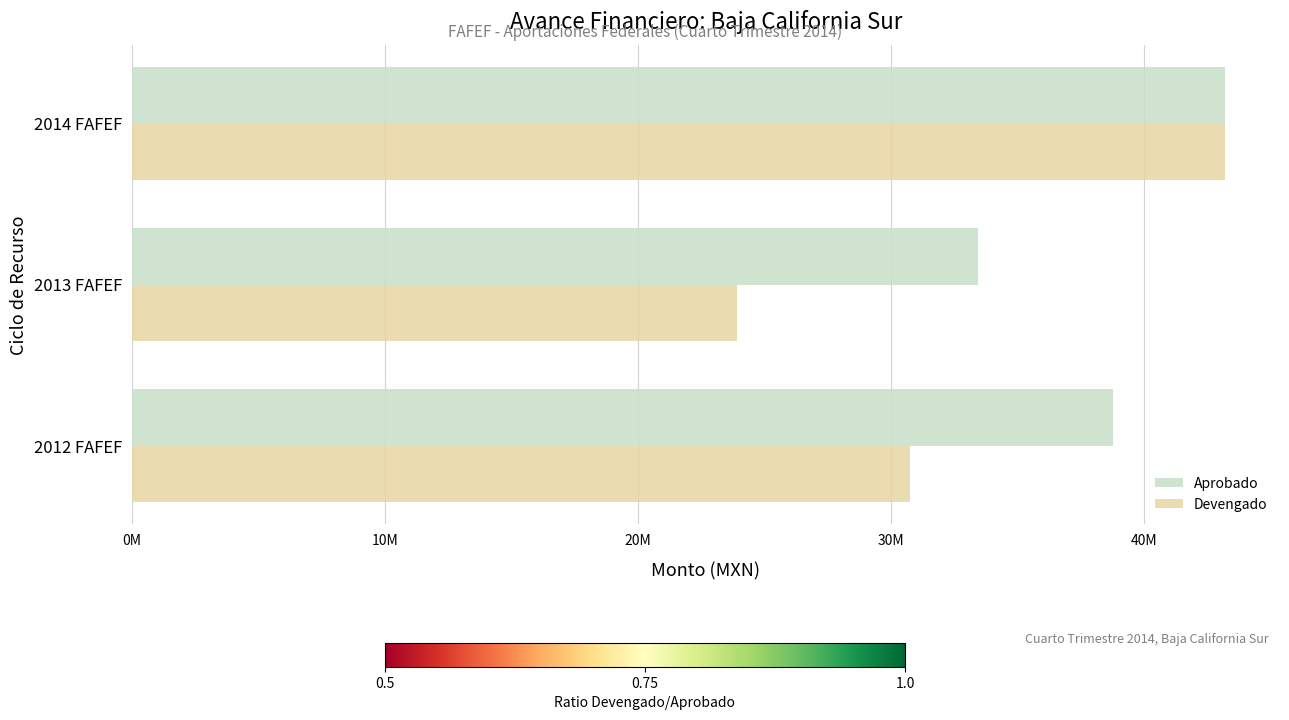

Reading right to left, transcribe all the data shown in this chart.

Aprobado: 43209506	33422368	38768674
Devengado: 43209506	23917096	30759392